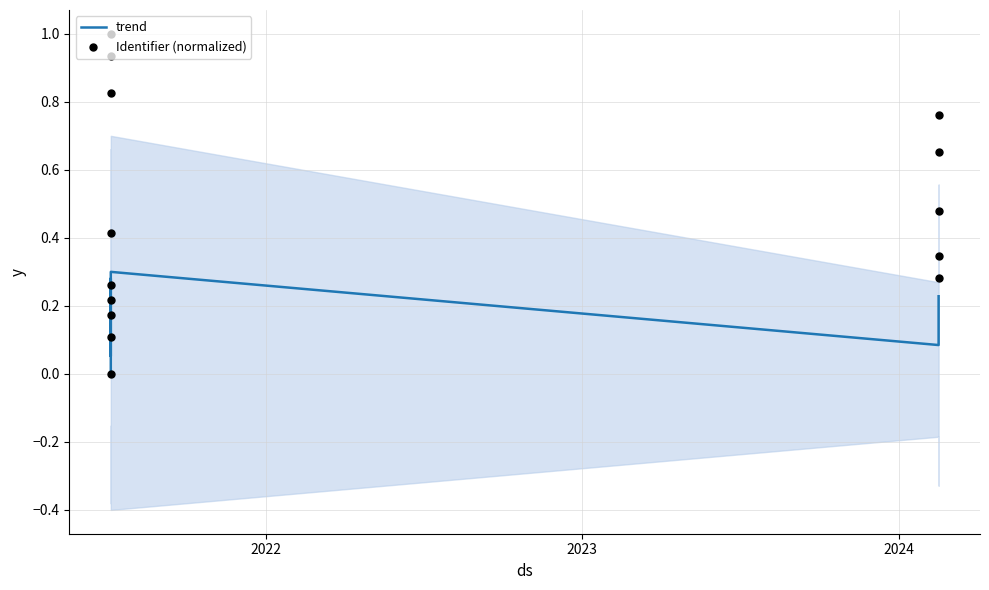

Is the value of Identifier (normalized) at 2021 greater than the value of trend at 13?

No